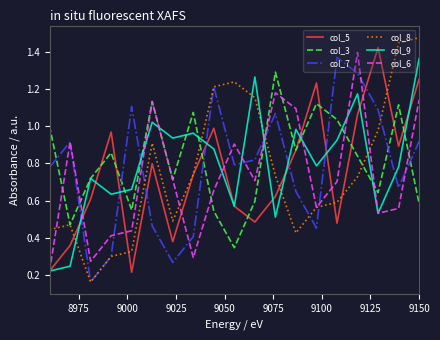

How many interior local valleys does the col_8 series have?

3